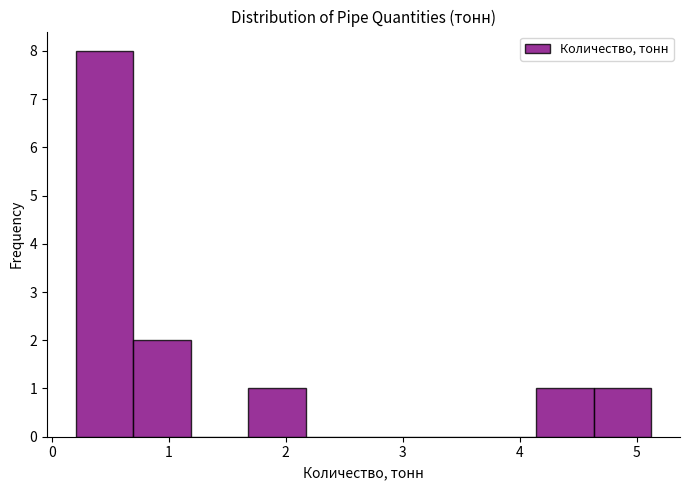

Which range on the x-axis has the tallest bar?

0.2 to 0.7